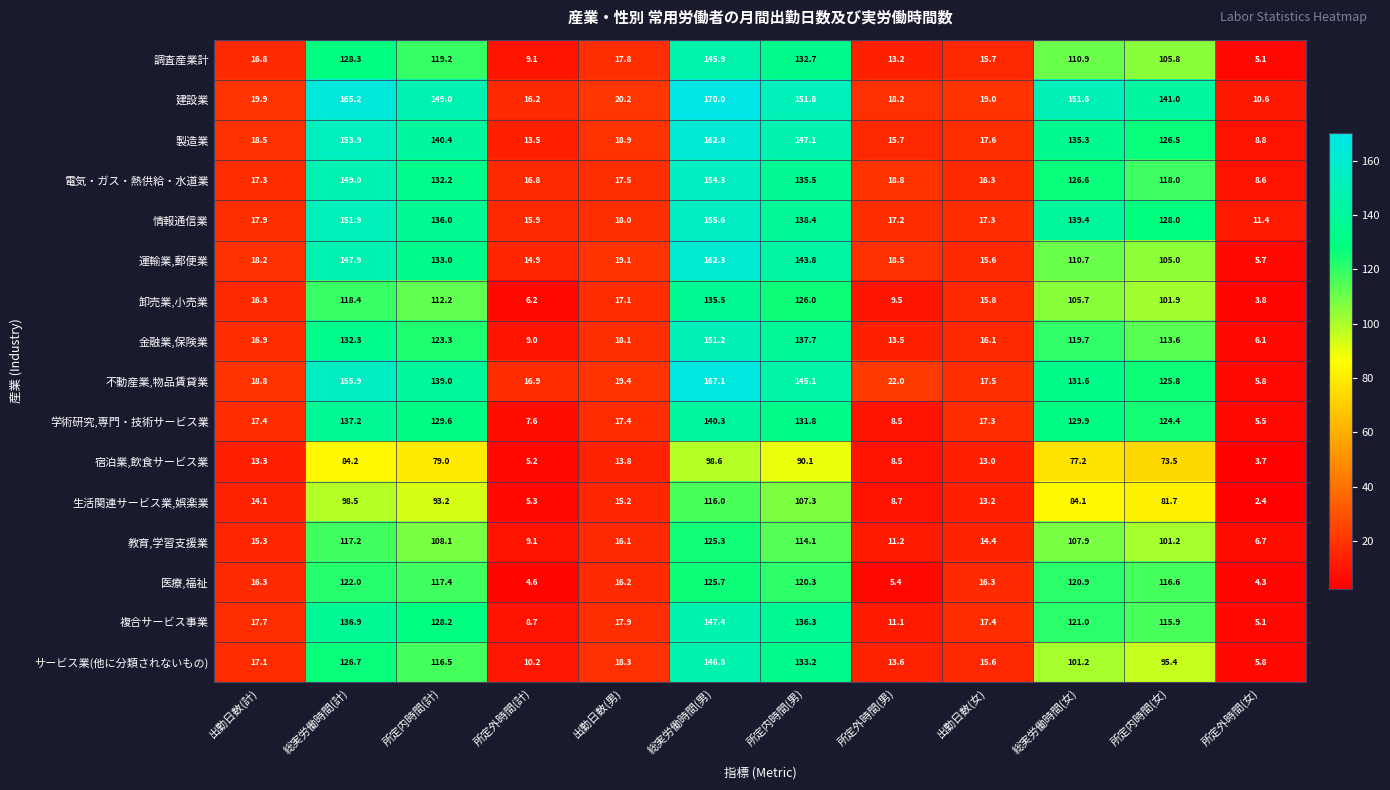

At how many categories does at least one series exceed 31?

6